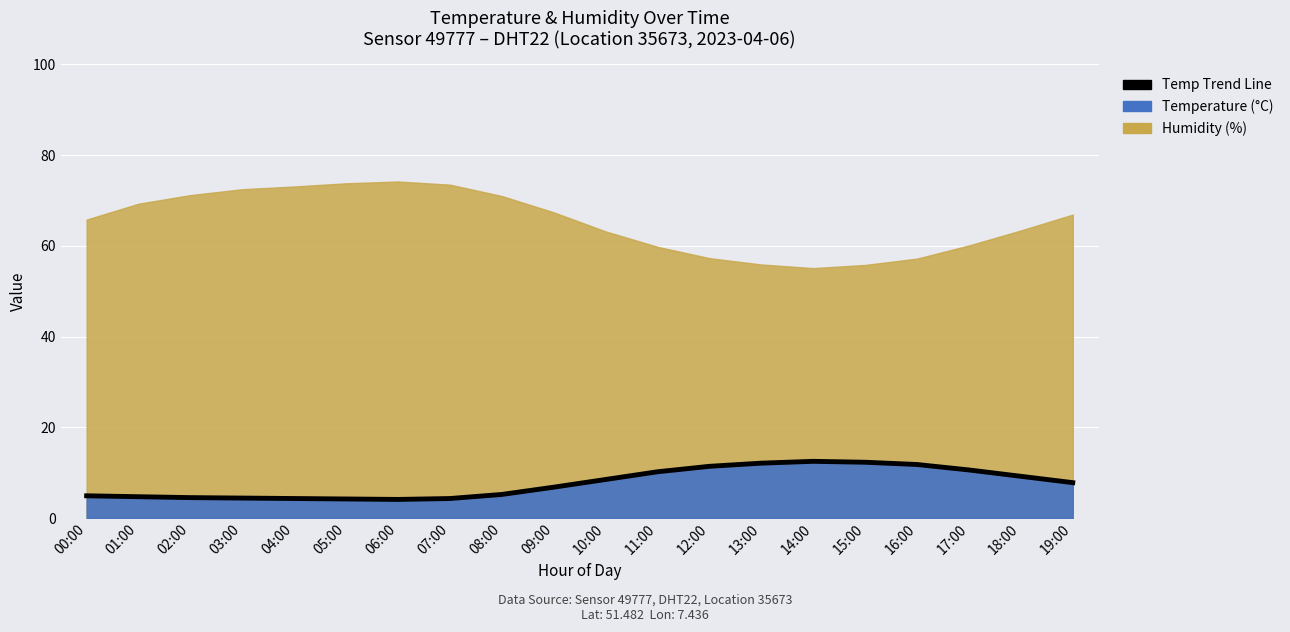

Approximately how many times larger is the value at 11:00 compared to 06:00?

2.5